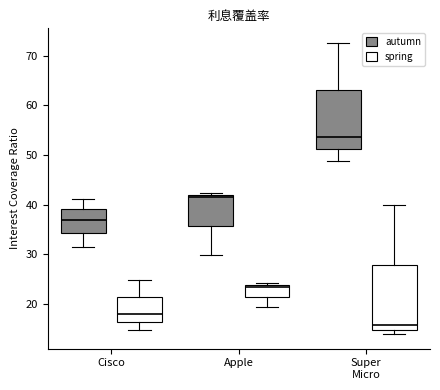

Comparing the boxes themselves (not the whiskers), which one is the tallest?

Super Micro (spring)